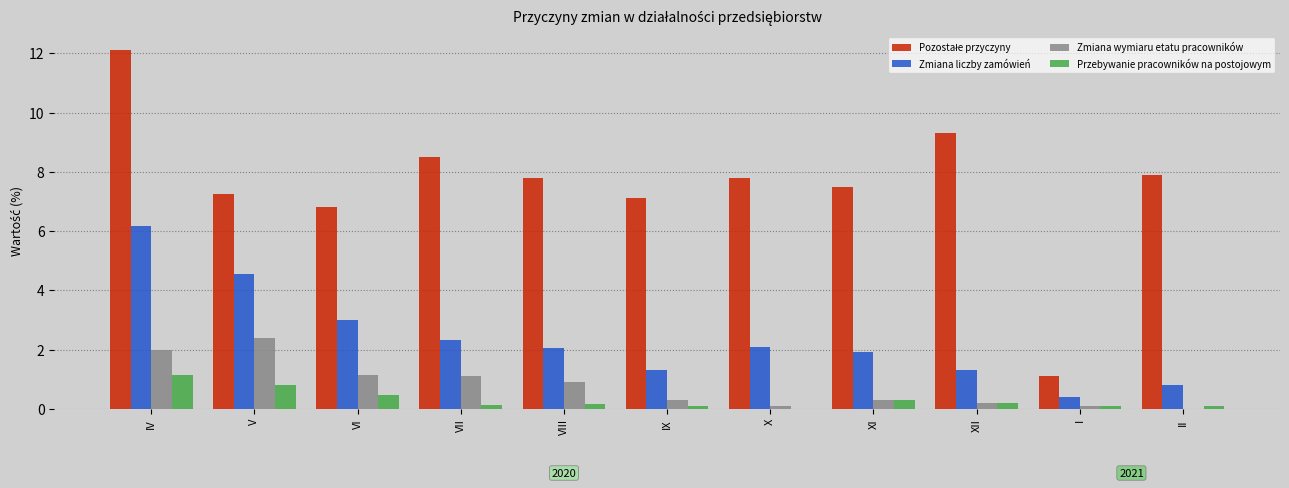

Is the value of Zmiana wymiaru etatu pracowników at X greater than the value of Zmiana liczby zamówień at V?

No